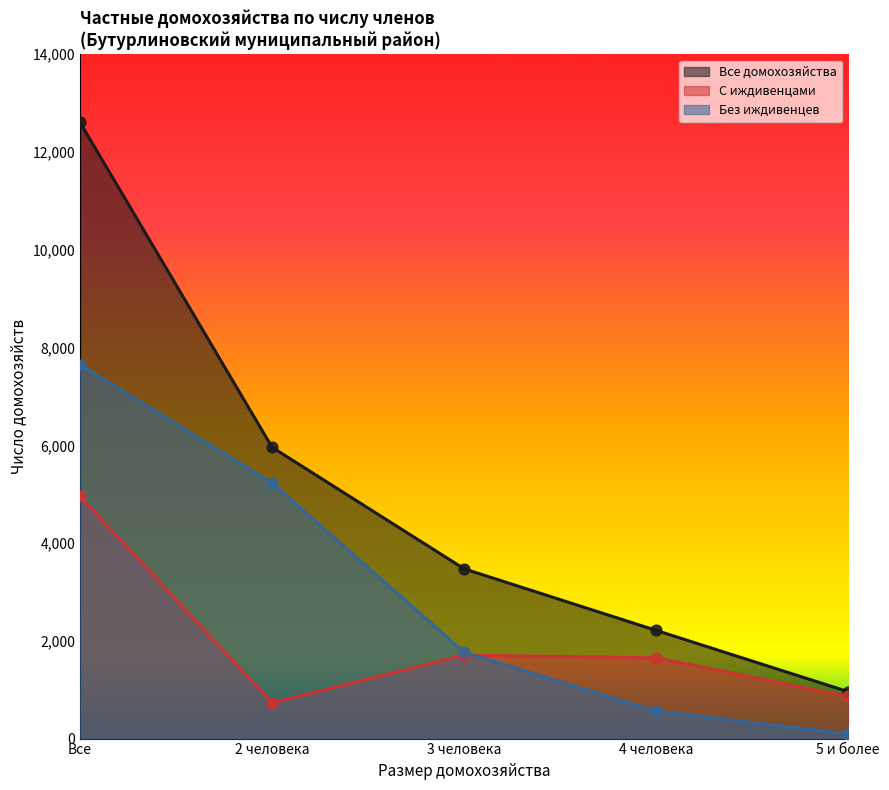

Which series has the largest total across all categories?

Все домохозяйства